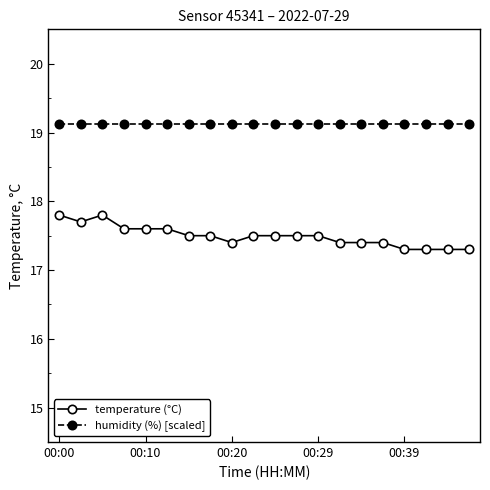

What is the greatest value displayed?

19.1